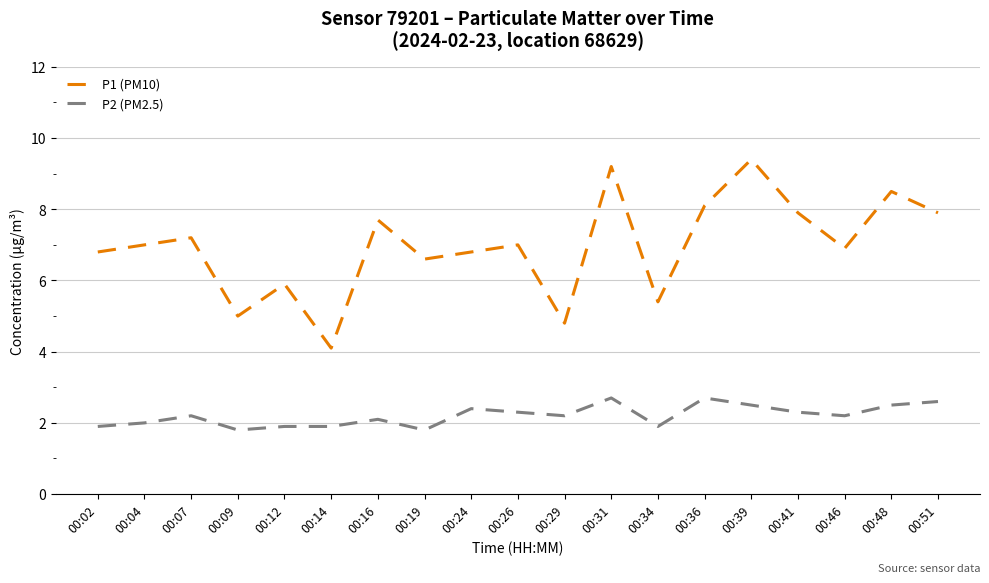

At which category does the chart reach its peak across all series?

00:39